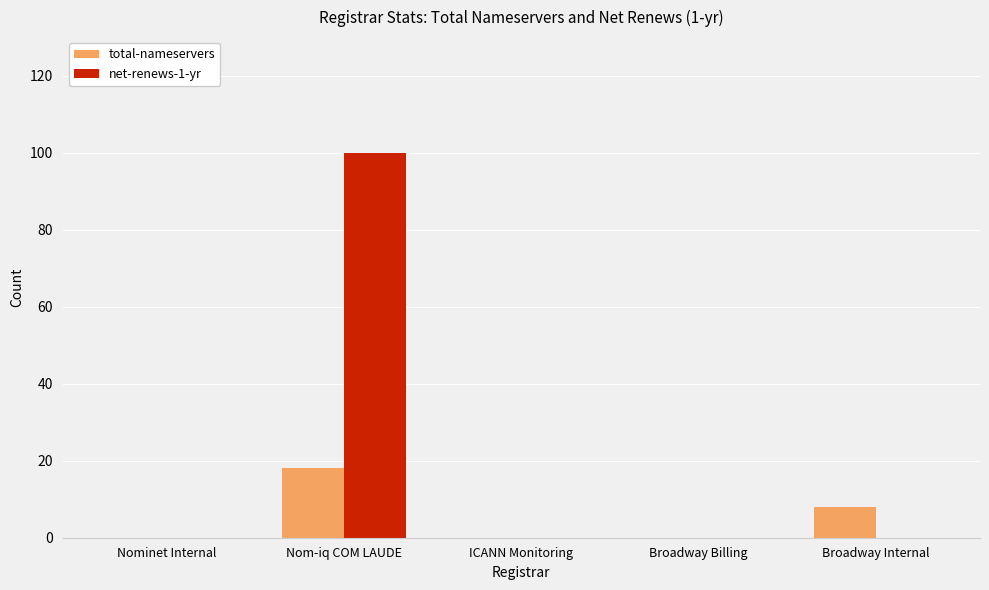

Which series has the largest total across all categories?

net-renews-1-yr